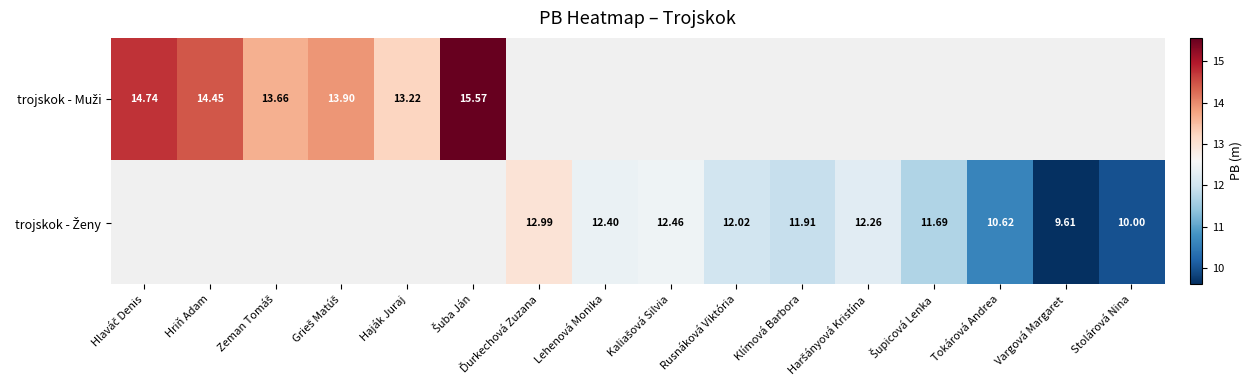

How many series are shown in this chart?

2